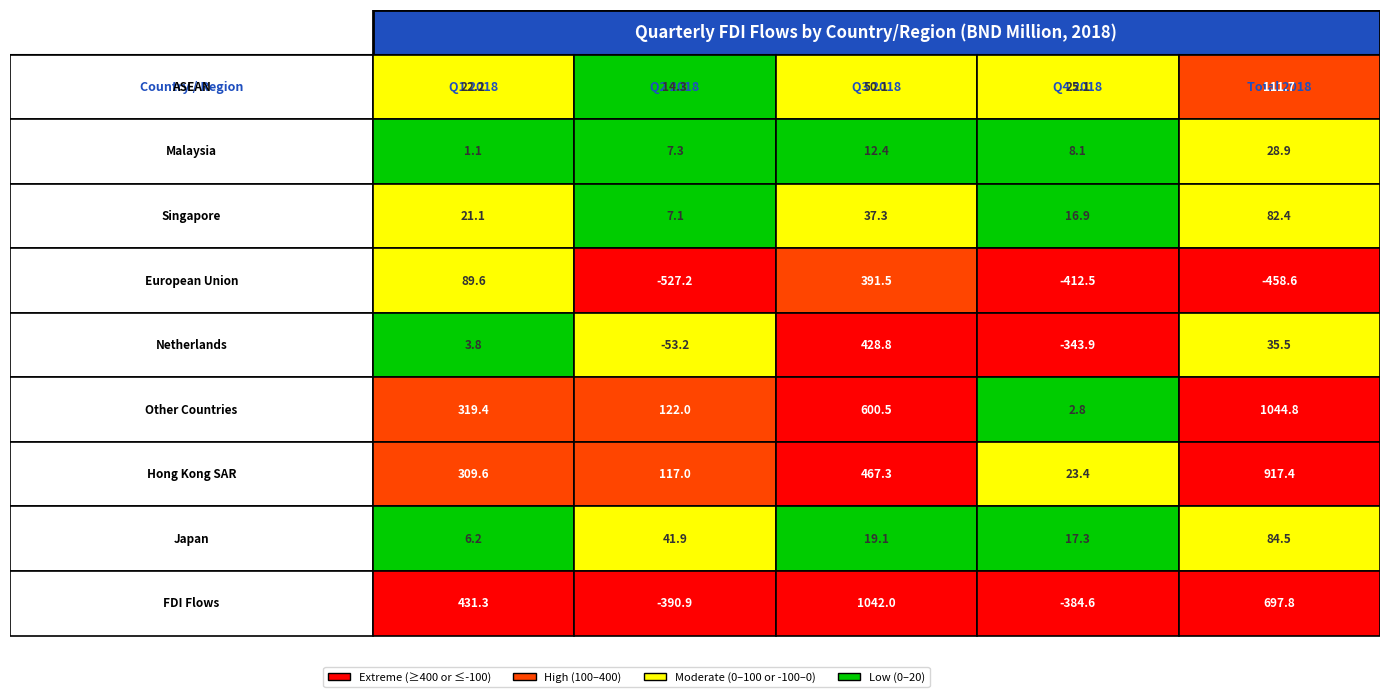

Which label corresponds to the largest value in the chart?

Total 2018